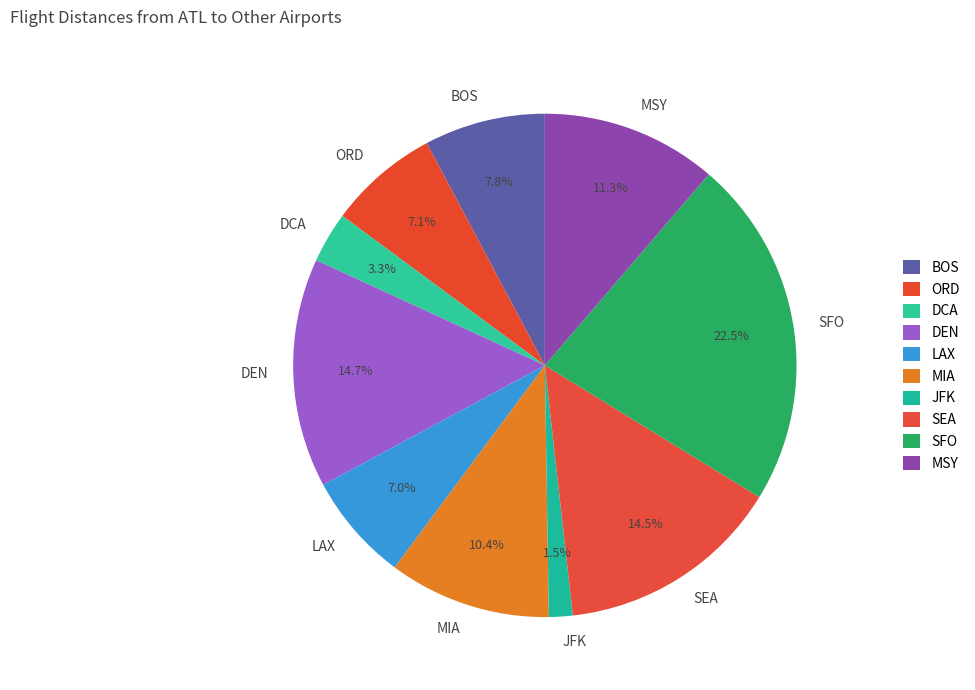

What portion of the pie excludes DEN?

85.3%